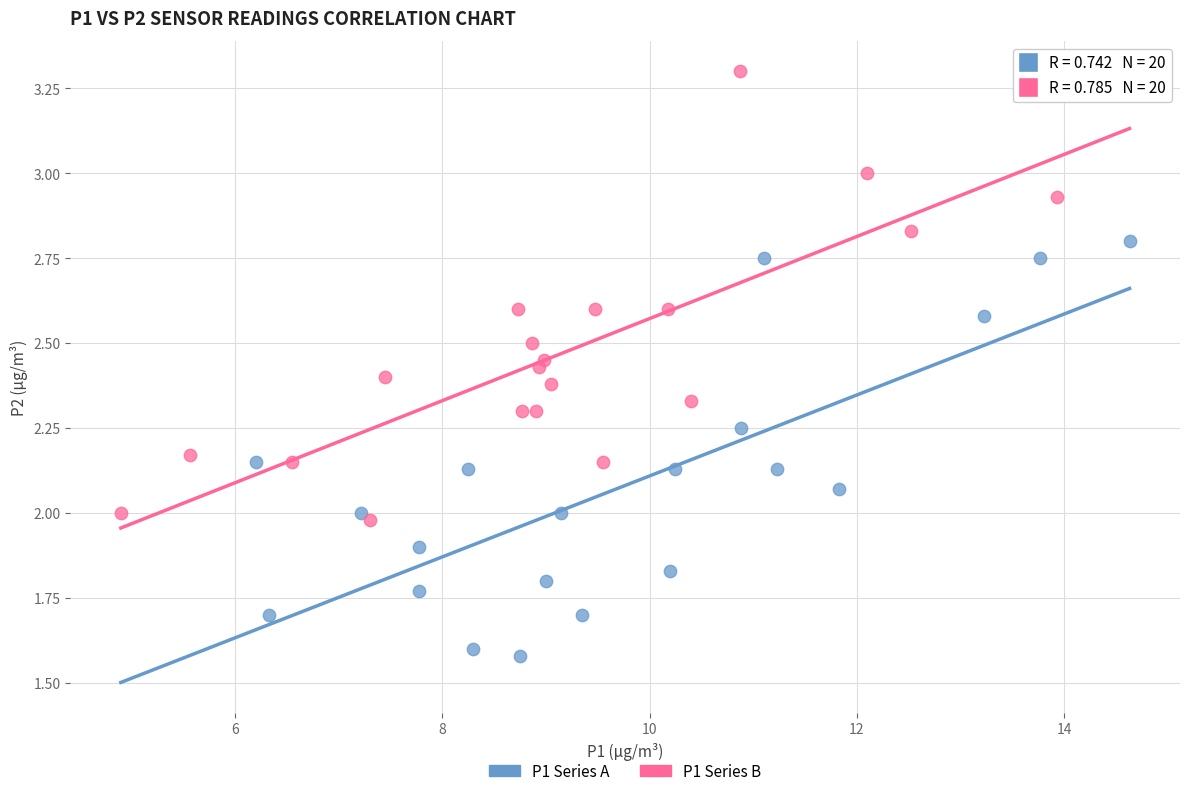

Which series reaches the minimum Y coordinate?

P1 Series A